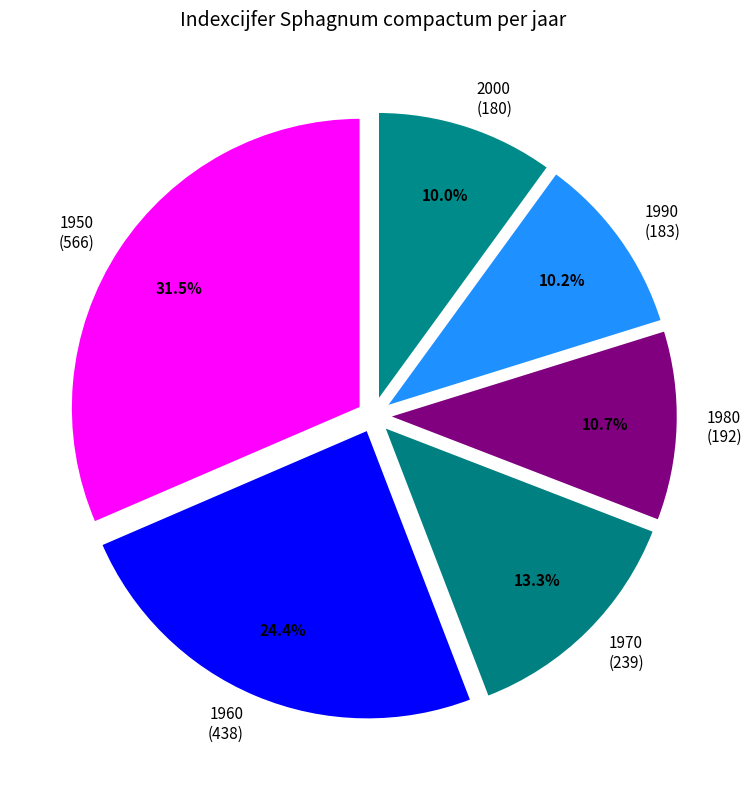

The 2000 slice represents 23% of the pie. True or false?

False